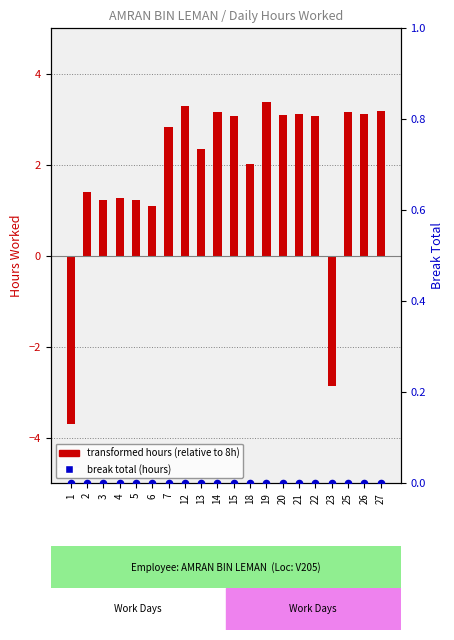

Which series has the largest total across all categories?

transformed hours (relative to 8h)